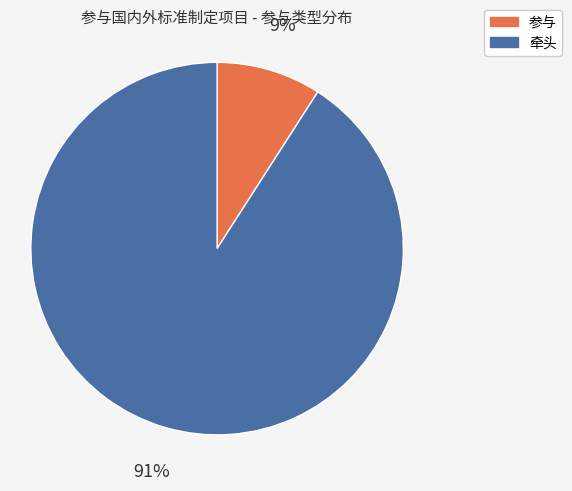

True or false: 牵头 accounts for 91% of the total.

True